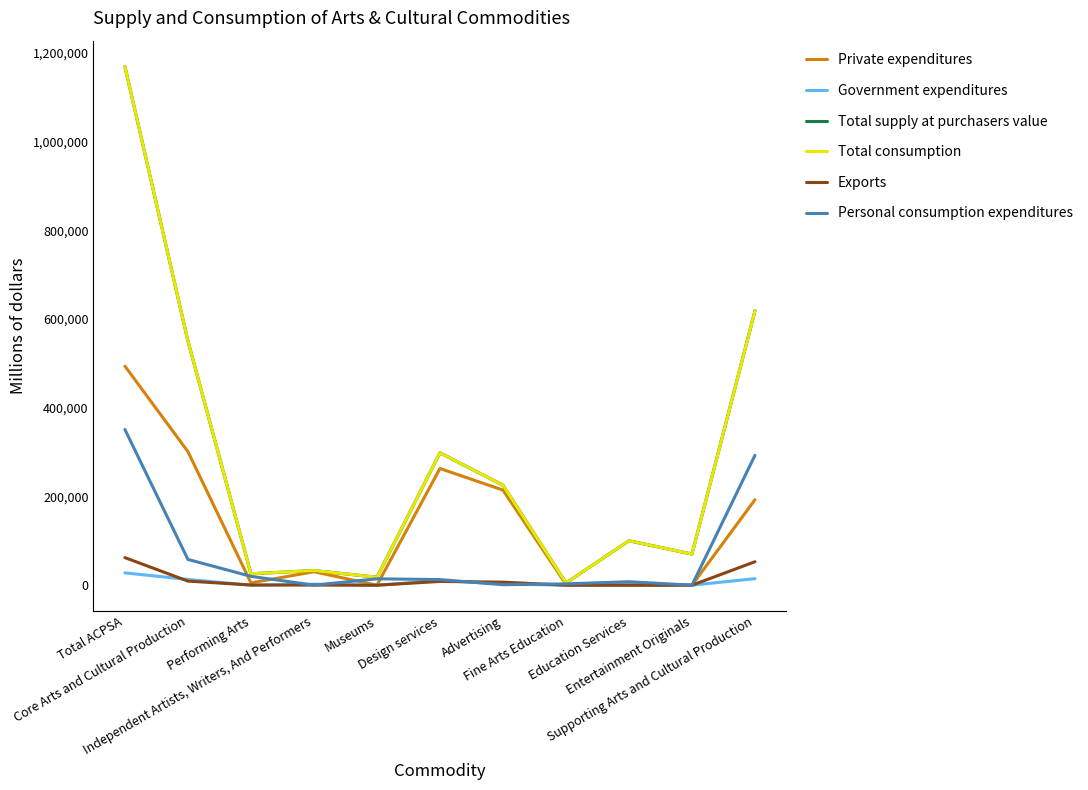

Between Museums and Education Services, which series saw the biggest shift?

Total supply at purchasers value